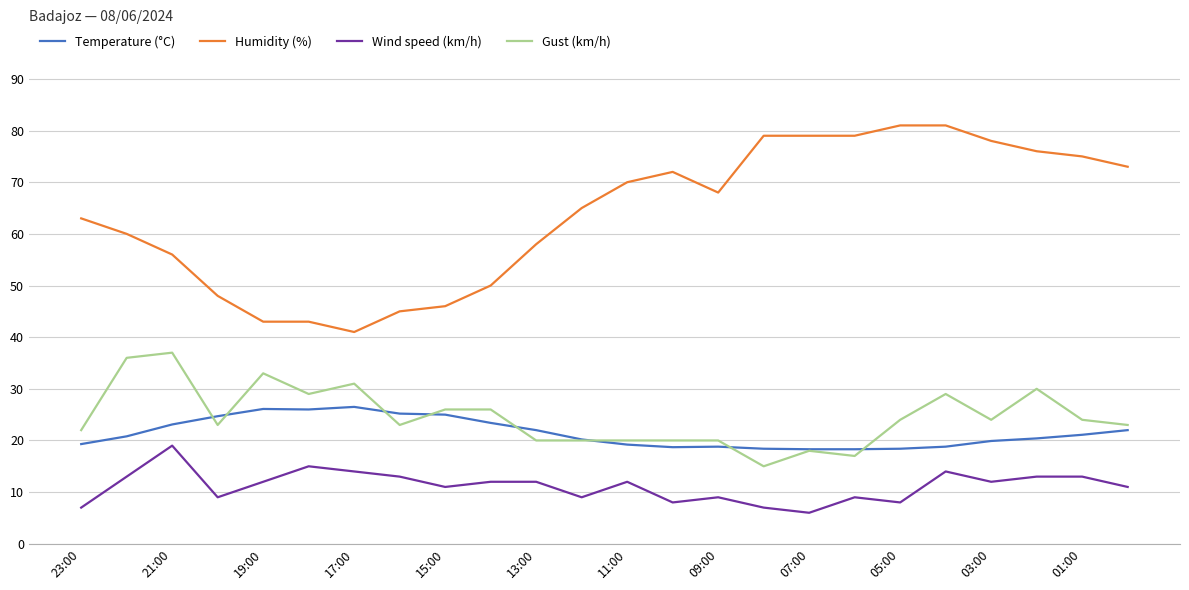

Which series has the widest spread of values?

Humidity (%)